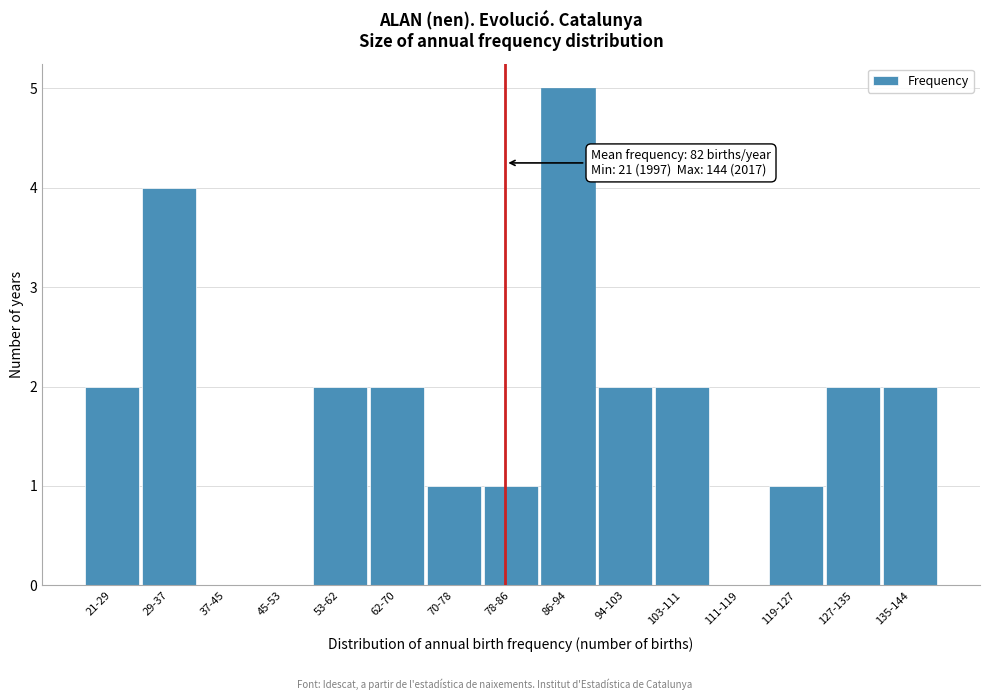

Reading left to right, extract all data points from this chart.

21-29=2	29-37=4	37-45=0	45-53=0	53-62=2	62-70=2	70-78=1	78-86=1	86-94=5	94-103=2	103-111=2	111-119=0	119-127=1	127-135=2	135-144=2